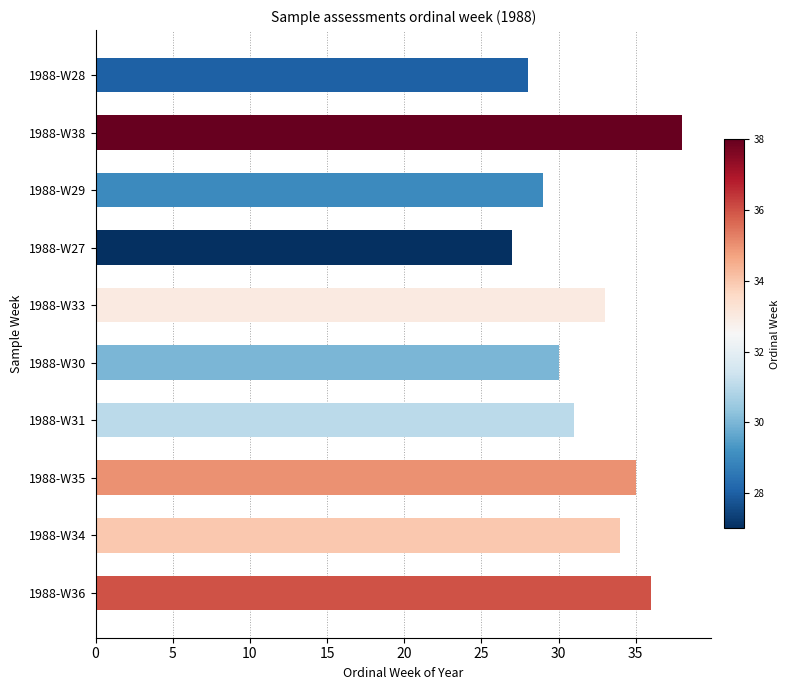

Which category has the lowest value across all series?

1988-W27